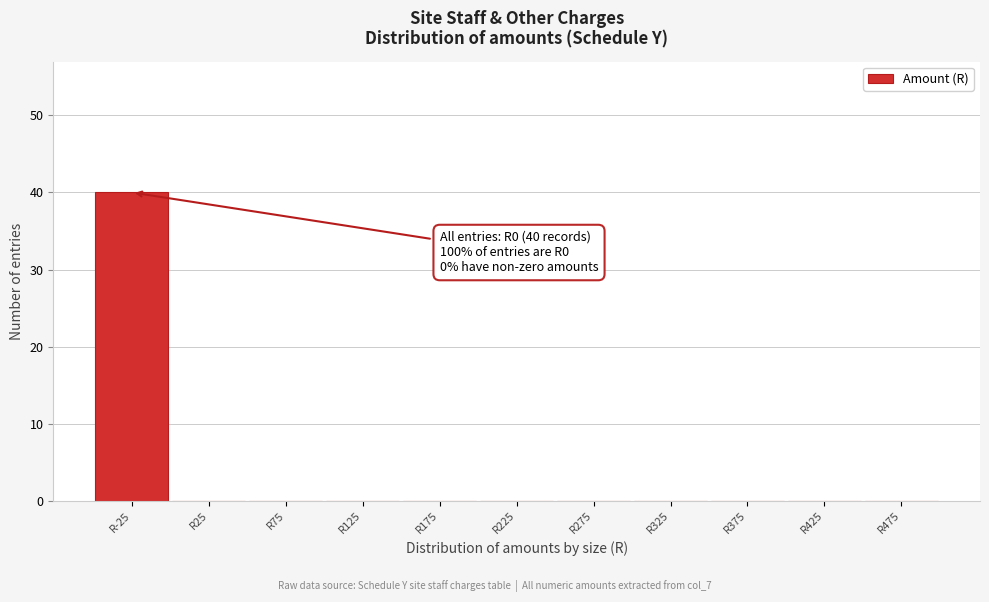

Reading left to right, transcribe all the data shown in this chart.

R-25=40	R25=0	R75=0	R125=0	R175=0	R225=0	R275=0	R325=0	R375=0	R425=0	R475=0